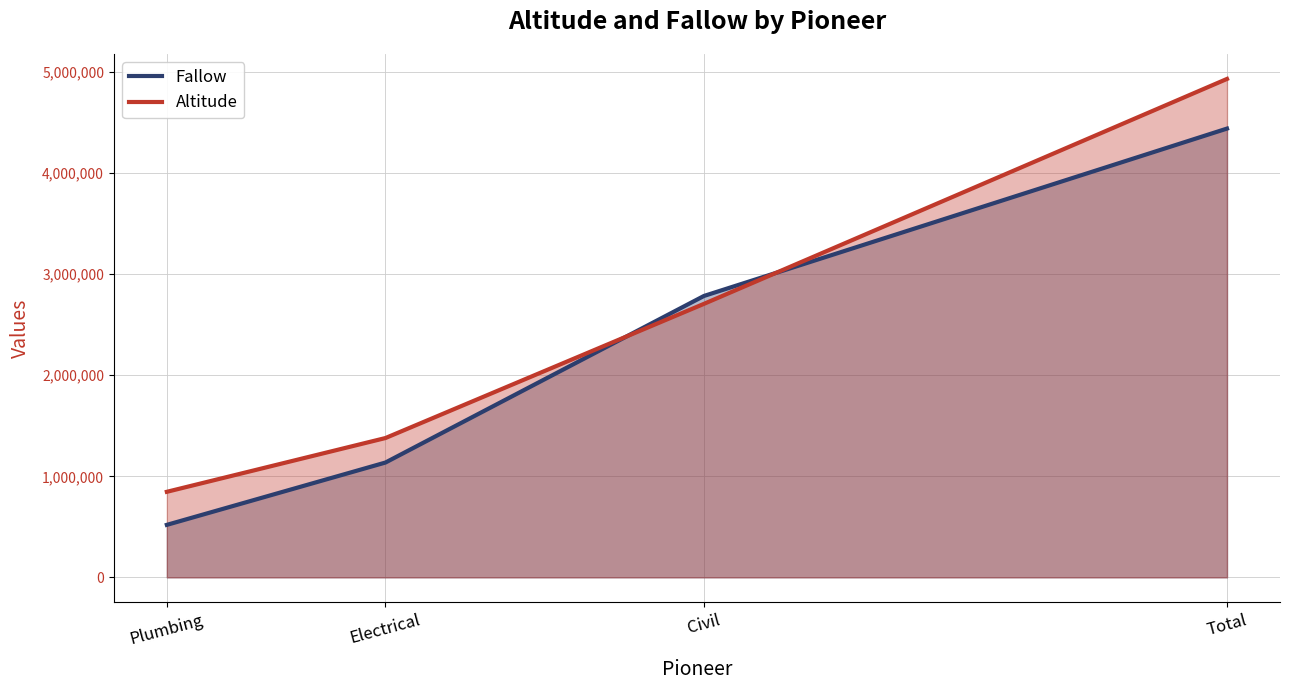

Read the Altitude line value at Total.

4931275.1